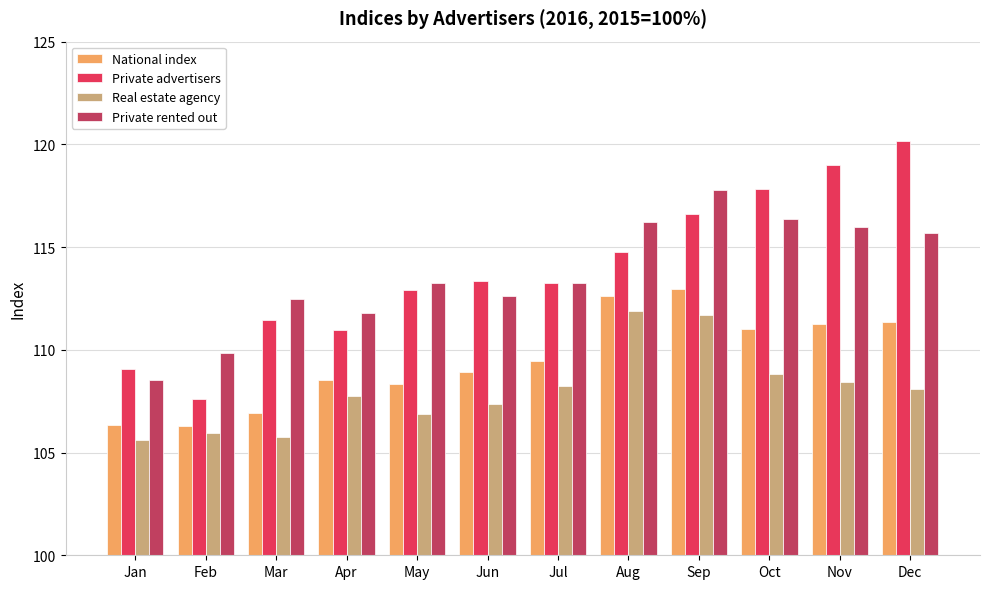

How many groups of bars are there?

12